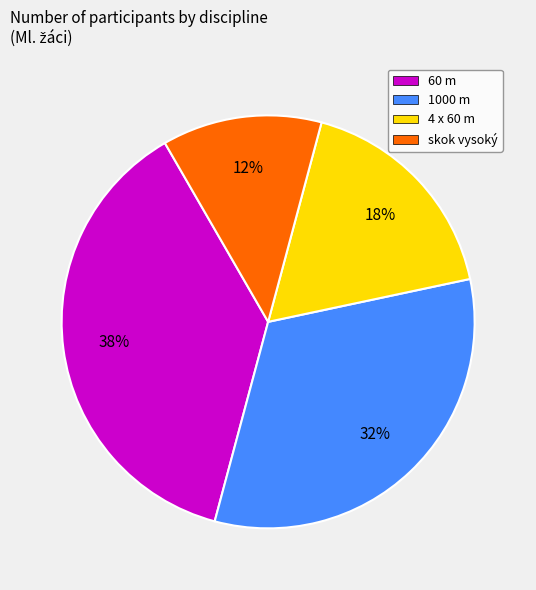

To the nearest percent, what is the combined percentage of 60 m and 1000 m?

70%